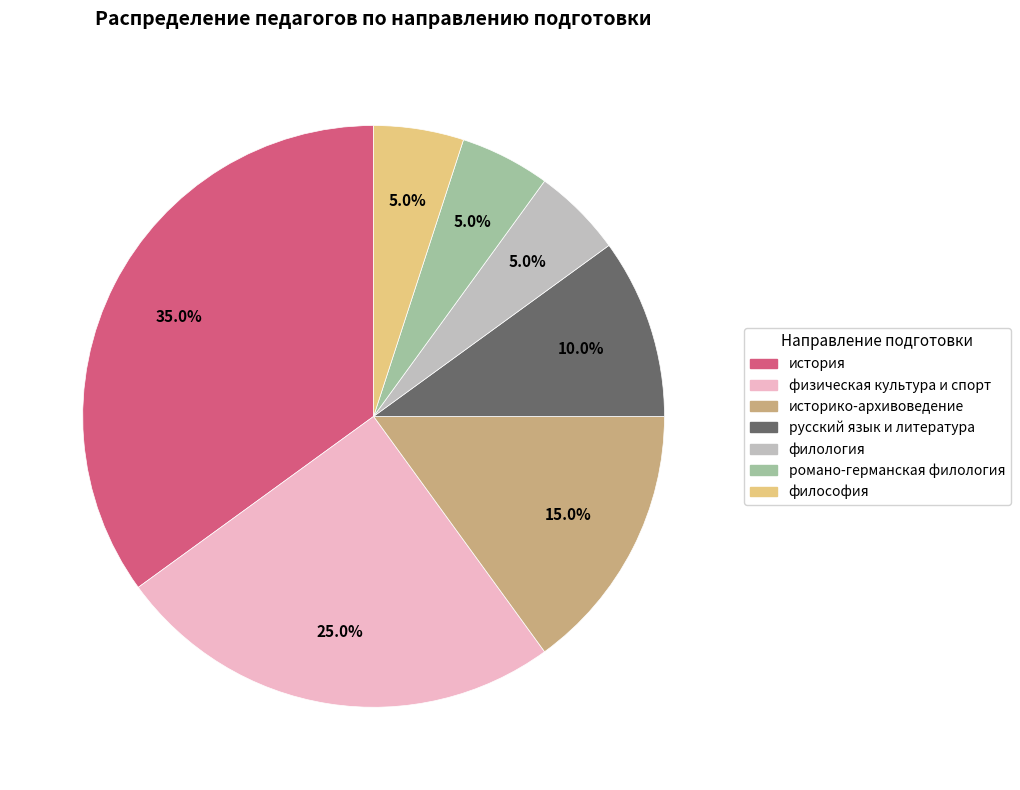

Does физическая культура и спорт account for over 50% of the chart?

No